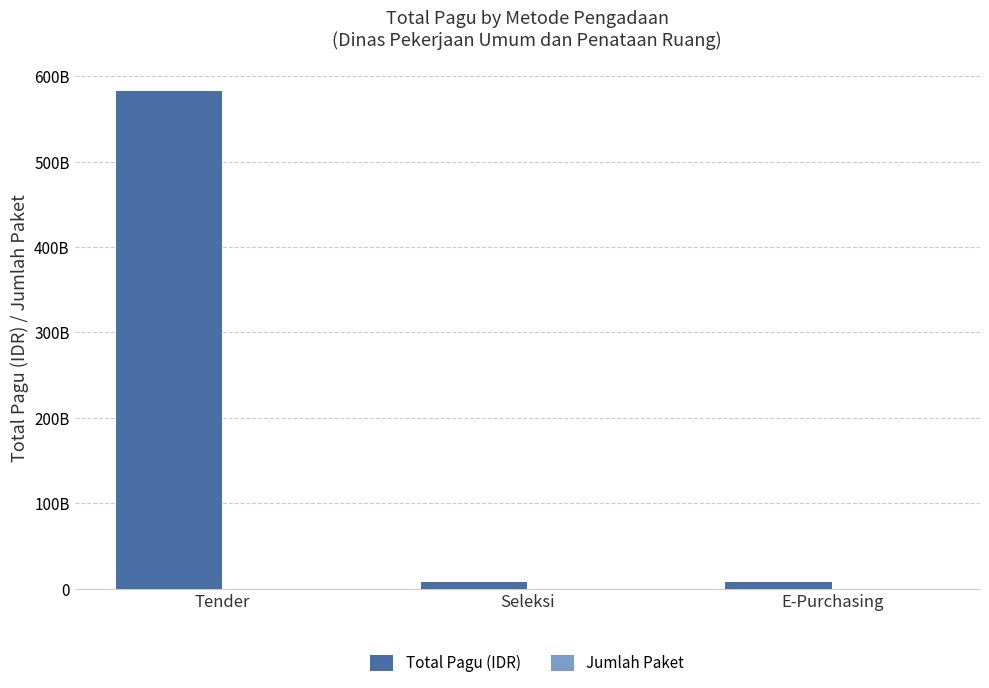

Is the value of Jumlah Paket at E-Purchasing greater than the value of Total Pagu (IDR) at Seleksi?

No